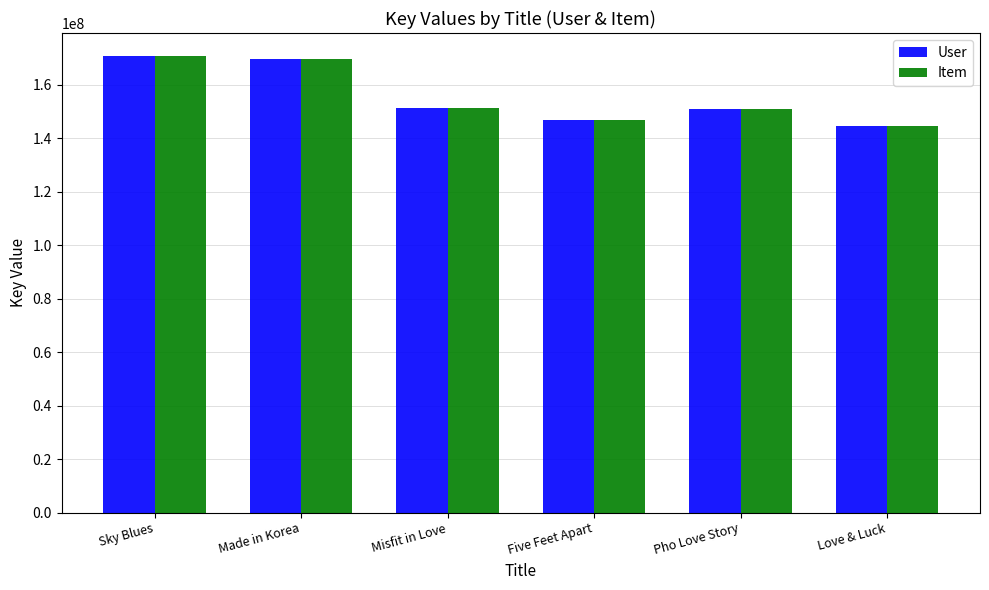

What is the greatest value displayed?

170838751